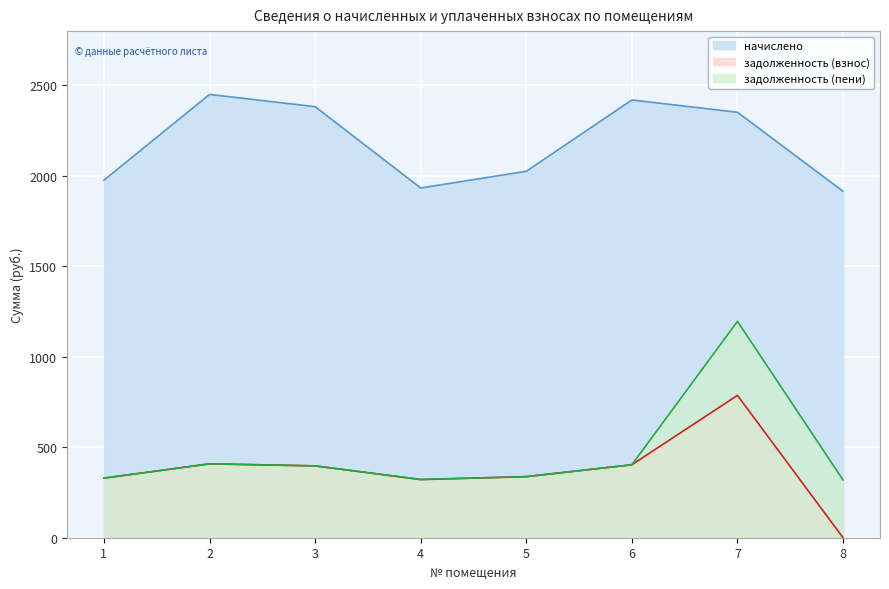

How many values in the задолженность (взнос) series exceed 397?

4